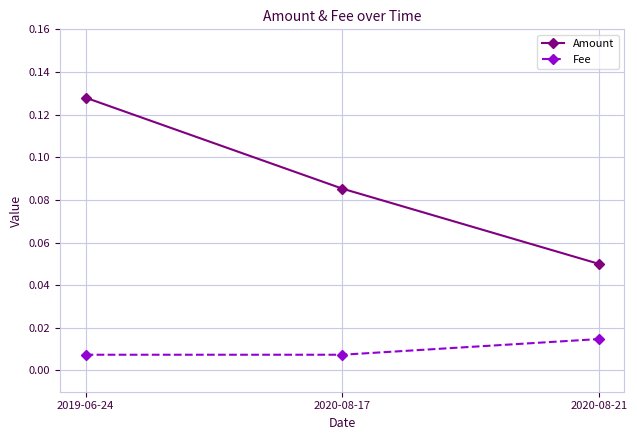

Which series has the largest total across all categories?

Amount